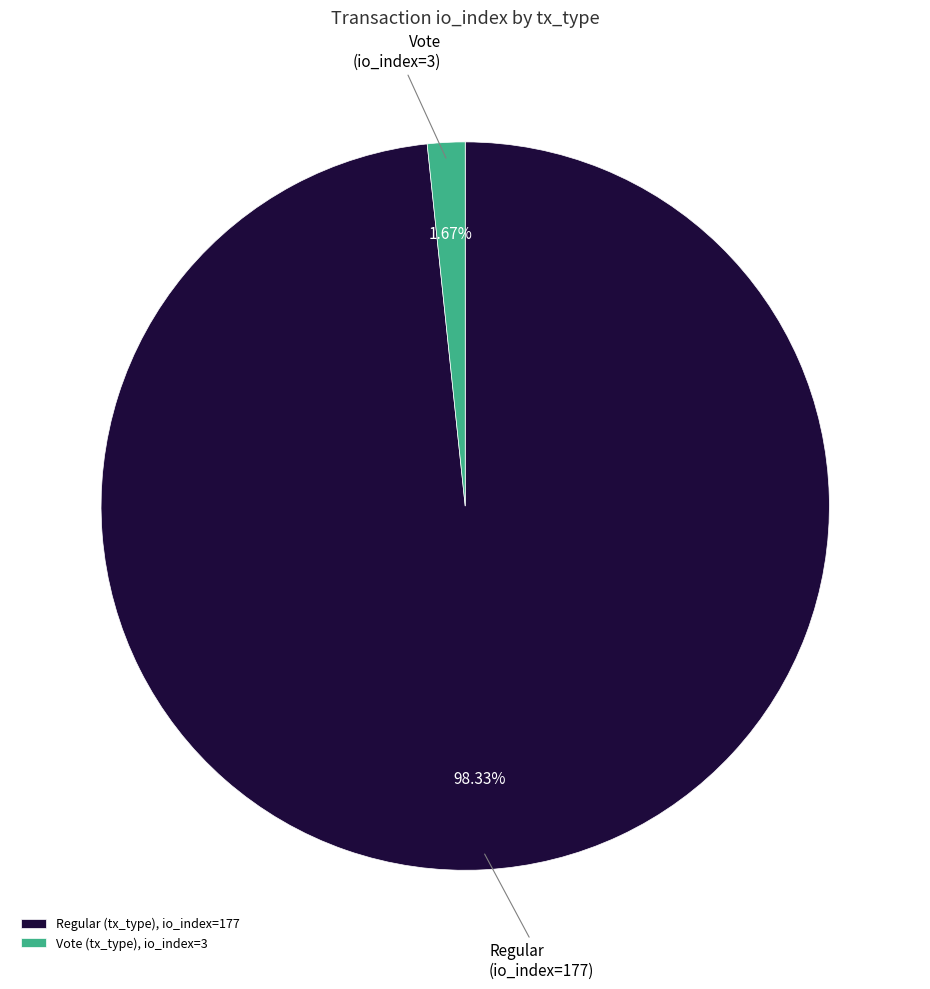

Which slice represents more than half of the pie?

Regular (tx_type), io_index=177